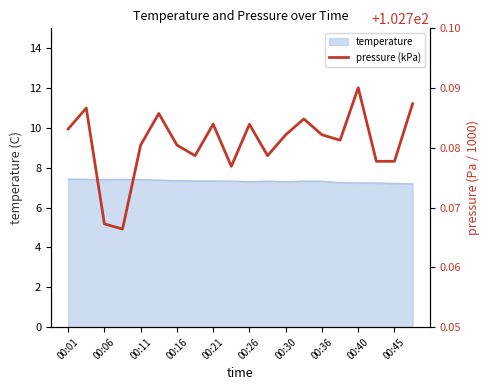

Is it true that temperature equals 7.3 at 00:36?

True